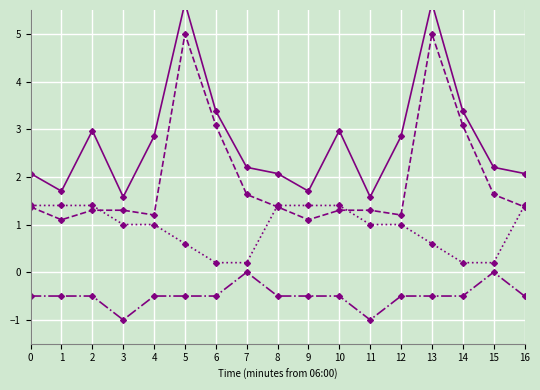

Reading left to right, transcribe all the data shown in this chart.

SDS_P1: 0=2.1	1=1.7	2=3.0	3=1.6	4=2.9	5=5.7	6=3.4	7=2.2	8=2.1	9=1.7	10=3.0	11=1.6	12=2.9	13=5.7	14=3.4	15=2.2	16=2.1
SDS_P2: 0=1.4	1=1.1	2=1.3	3=1.3	4=1.2	5=5.0	6=3.1	7=1.6	8=1.4	9=1.1	10=1.3	11=1.3	12=1.2	13=5.0	14=3.1	15=1.6	16=1.4
Temp: 0=1.4	1=1.4	2=1.4	3=1.0	4=1.0	5=0.6	6=0.2	7=0.2	8=1.4	9=1.4	10=1.4	11=1.0	12=1.0	13=0.6	14=0.2	15=0.2	16=1.4
Signal: 0=-0.5	1=-0.5	2=-0.5	3=-1.0	4=-0.5	5=-0.5	6=-0.5	7=0.0	8=-0.5	9=-0.5	10=-0.5	11=-1.0	12=-0.5	13=-0.5	14=-0.5	15=0.0	16=-0.5